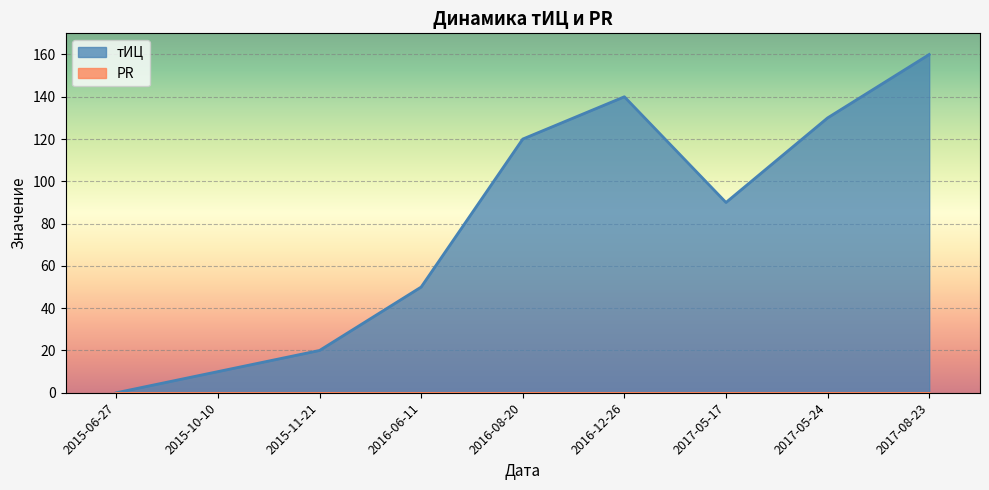

What is the value of the 3rd point from the left?

20